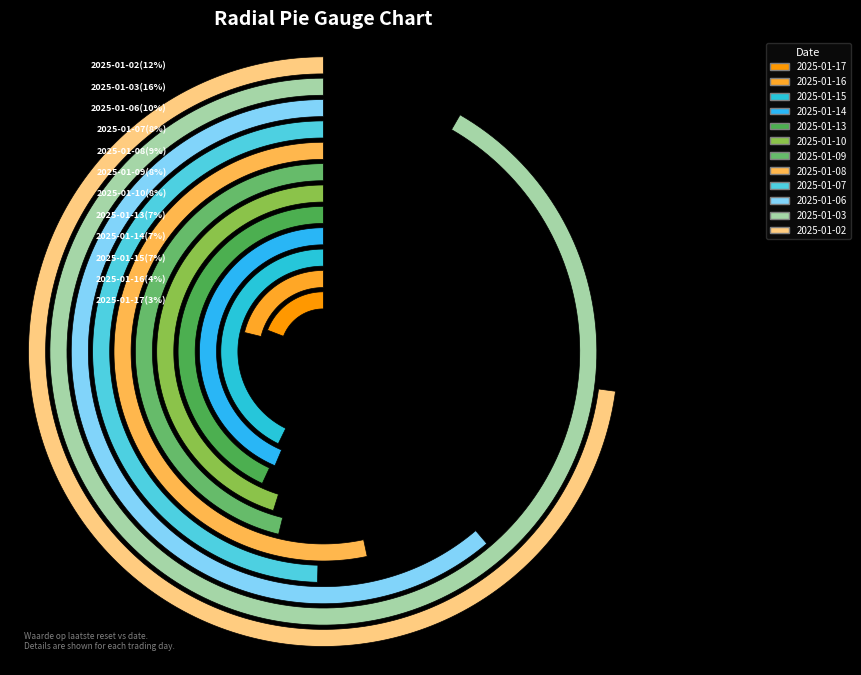

Does 2025-01-03 account for over 50% of the chart?

No